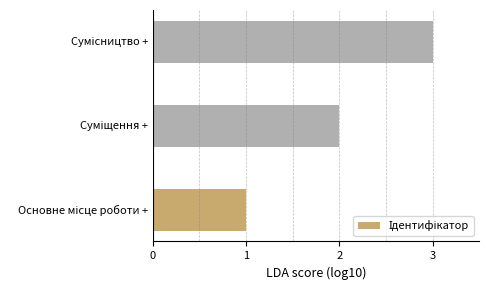

What is the sum of all values?

6